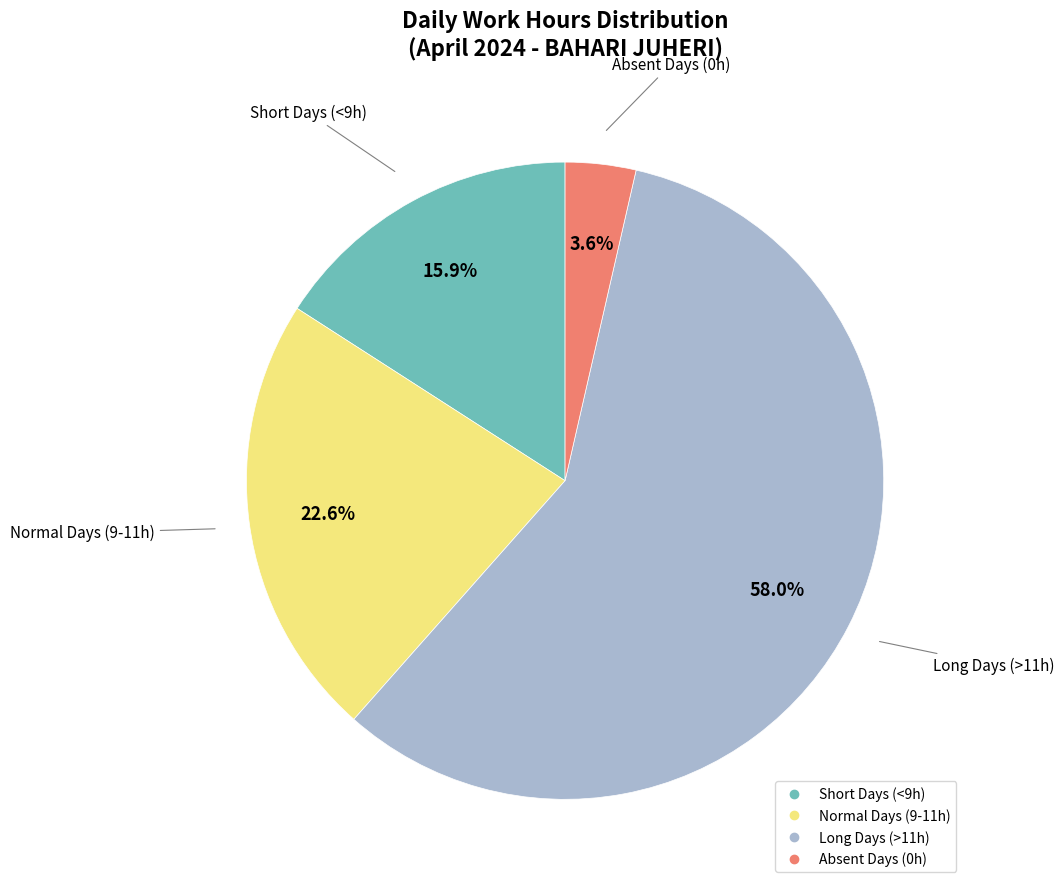

Is there any slice that represents more than half of the pie?

Yes